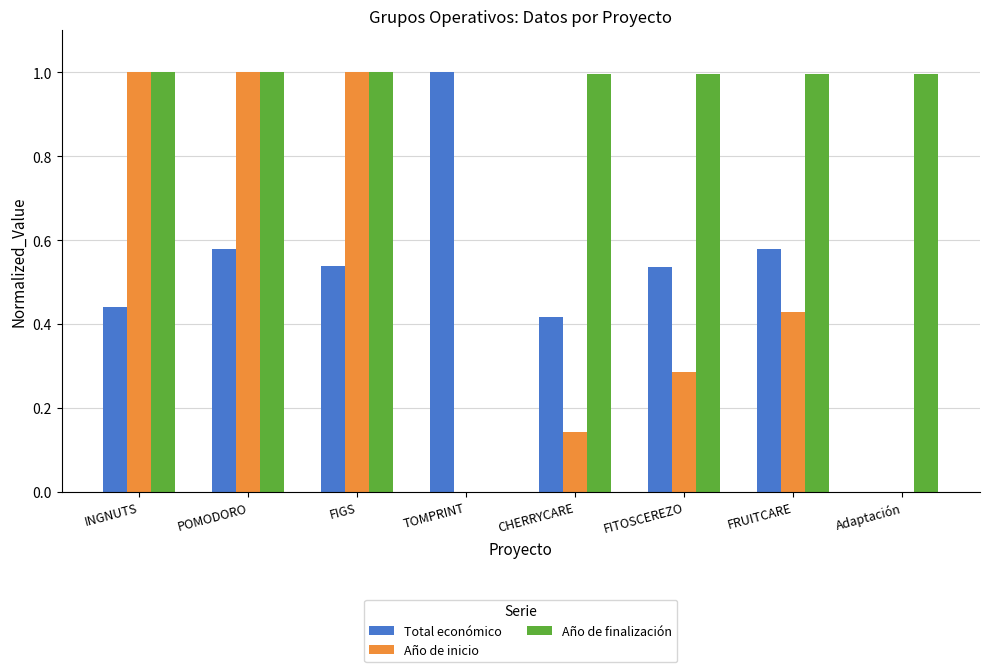

What is the greatest value displayed?

1.0